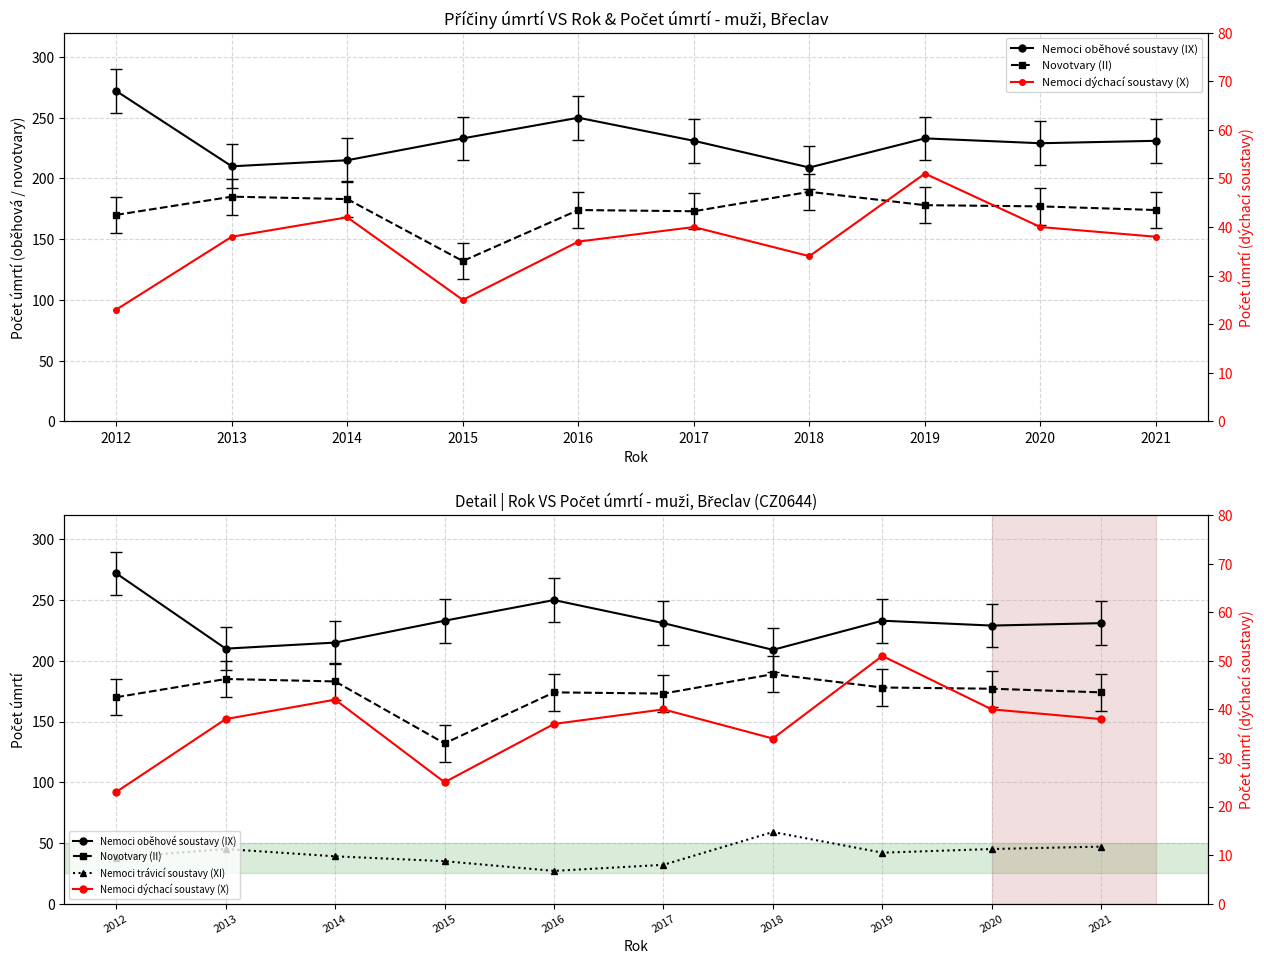

At how many categories does at least one series exceed 144?

10